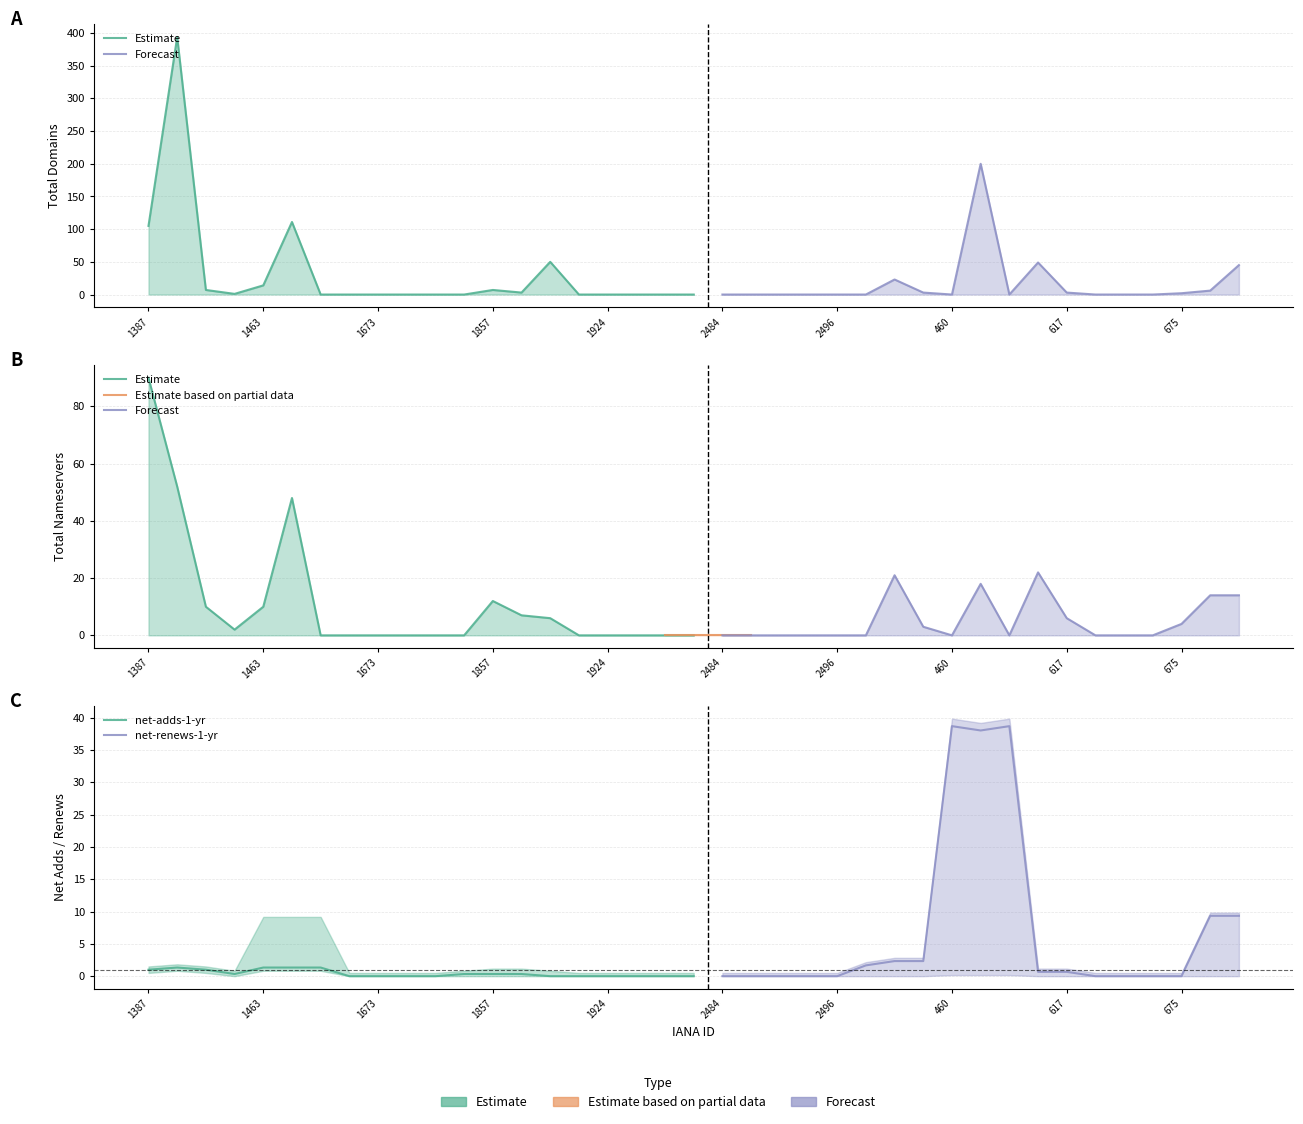

How many interior local peaks does the total-nameservers series have?

5